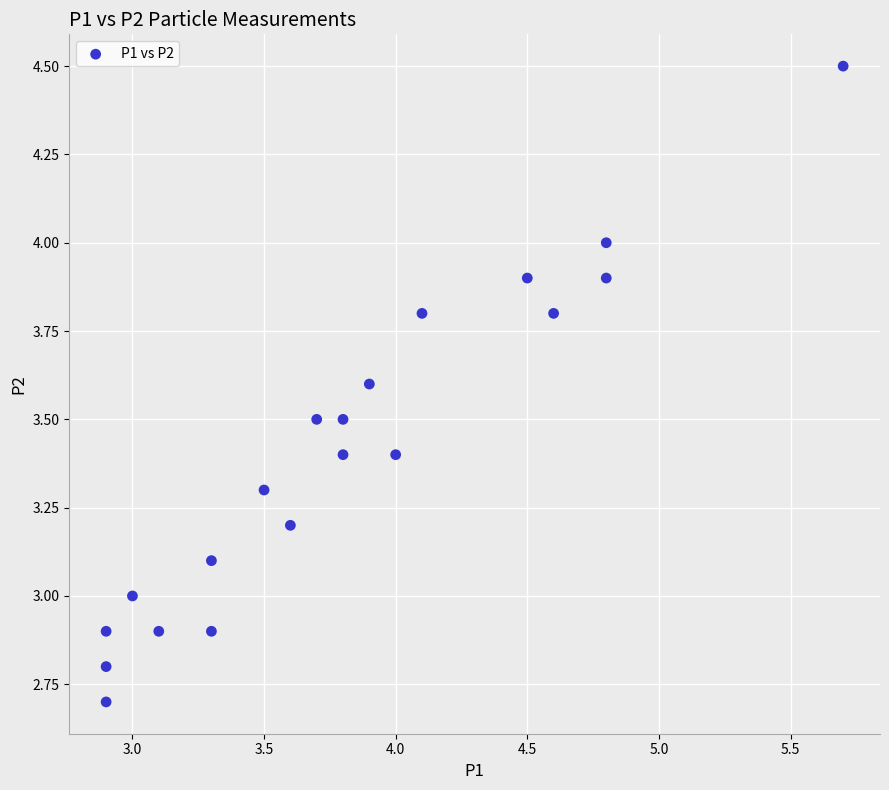

What is the range of Y values (max minus min)?

1.8